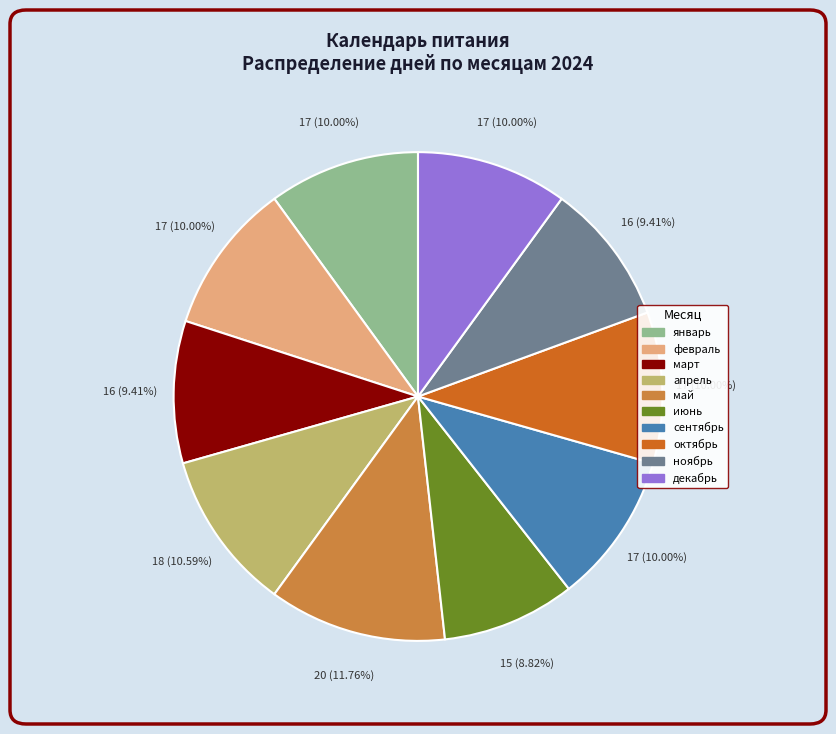

What percentage is the март slice, to the nearest percent?

9%